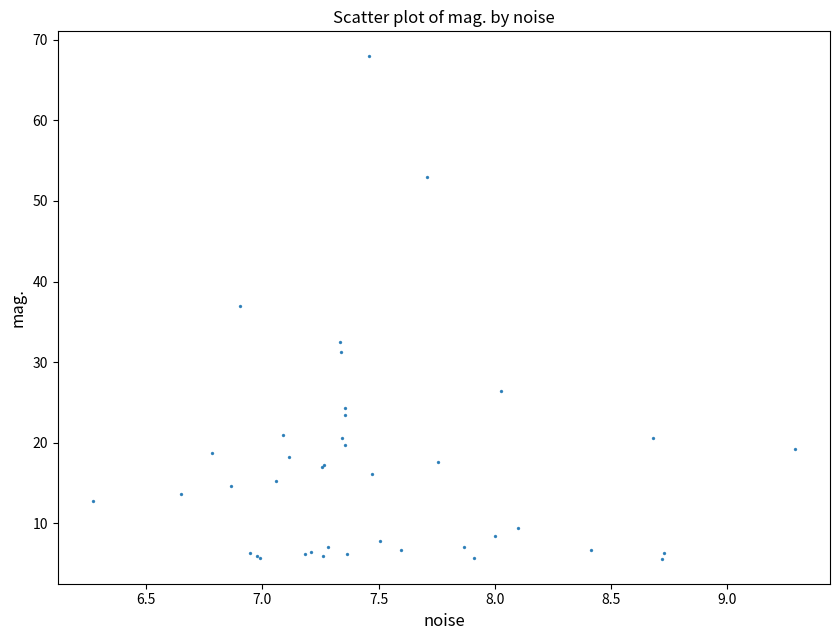

What Y value in the scatter plot is closest to 36?

37.0